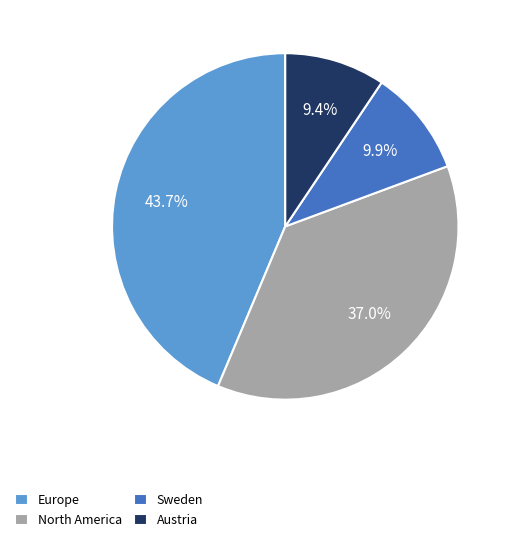

Which slice is the largest?

Europe